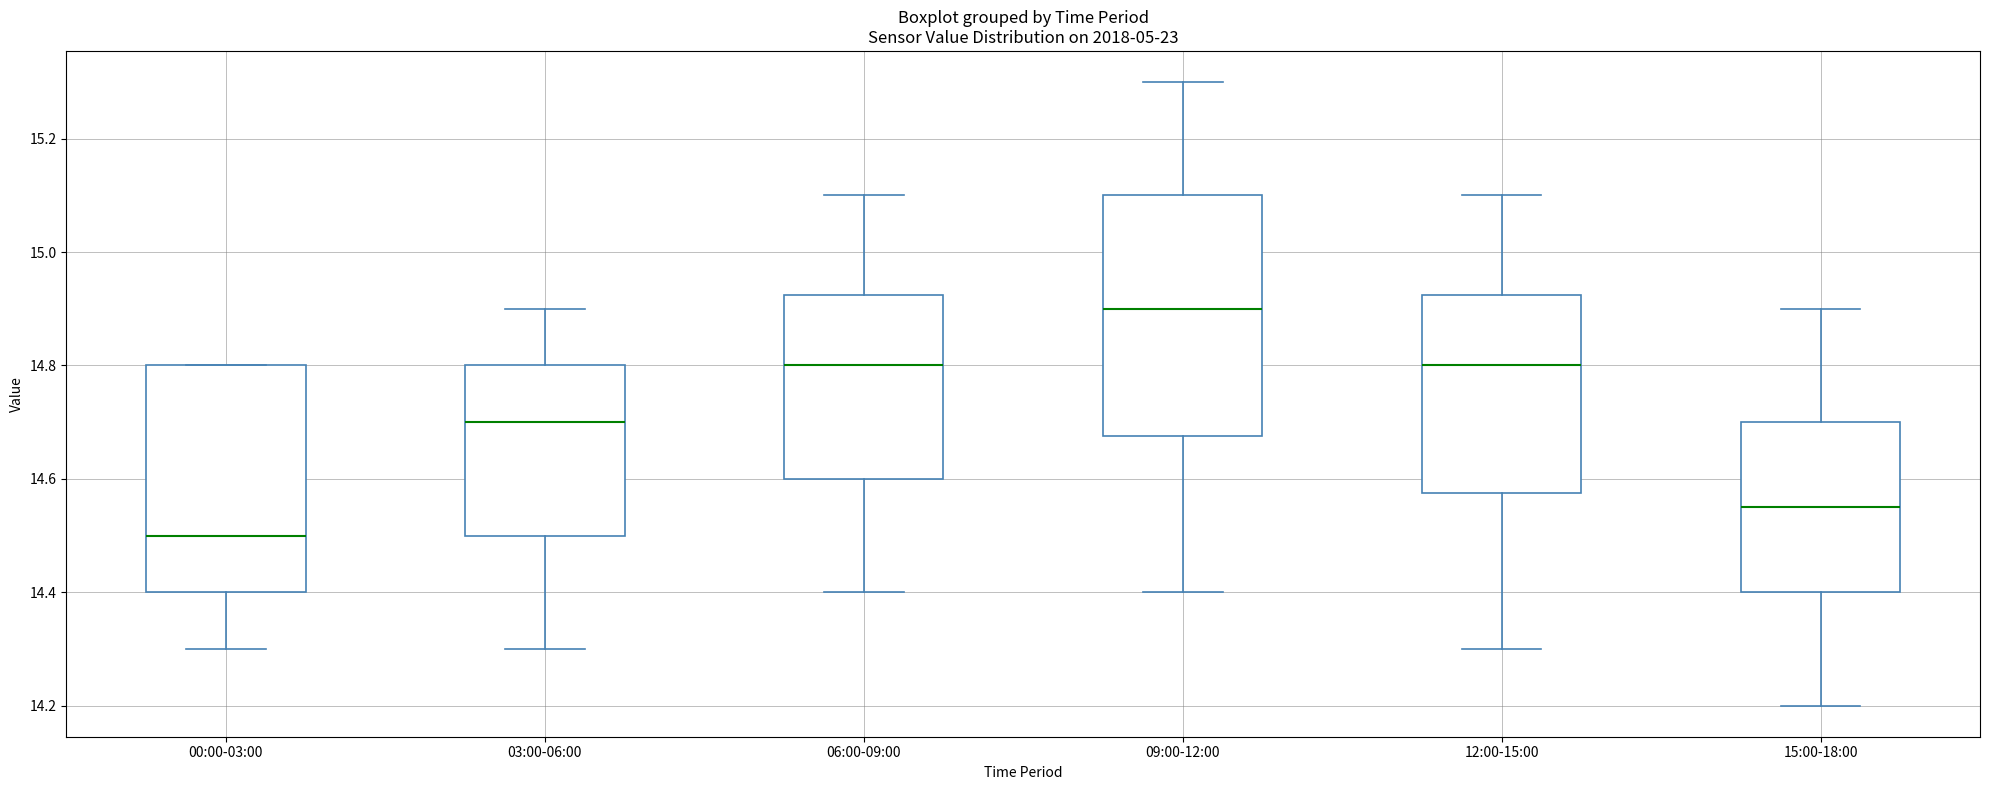

Which box's median line is the highest?

09:00-12:00